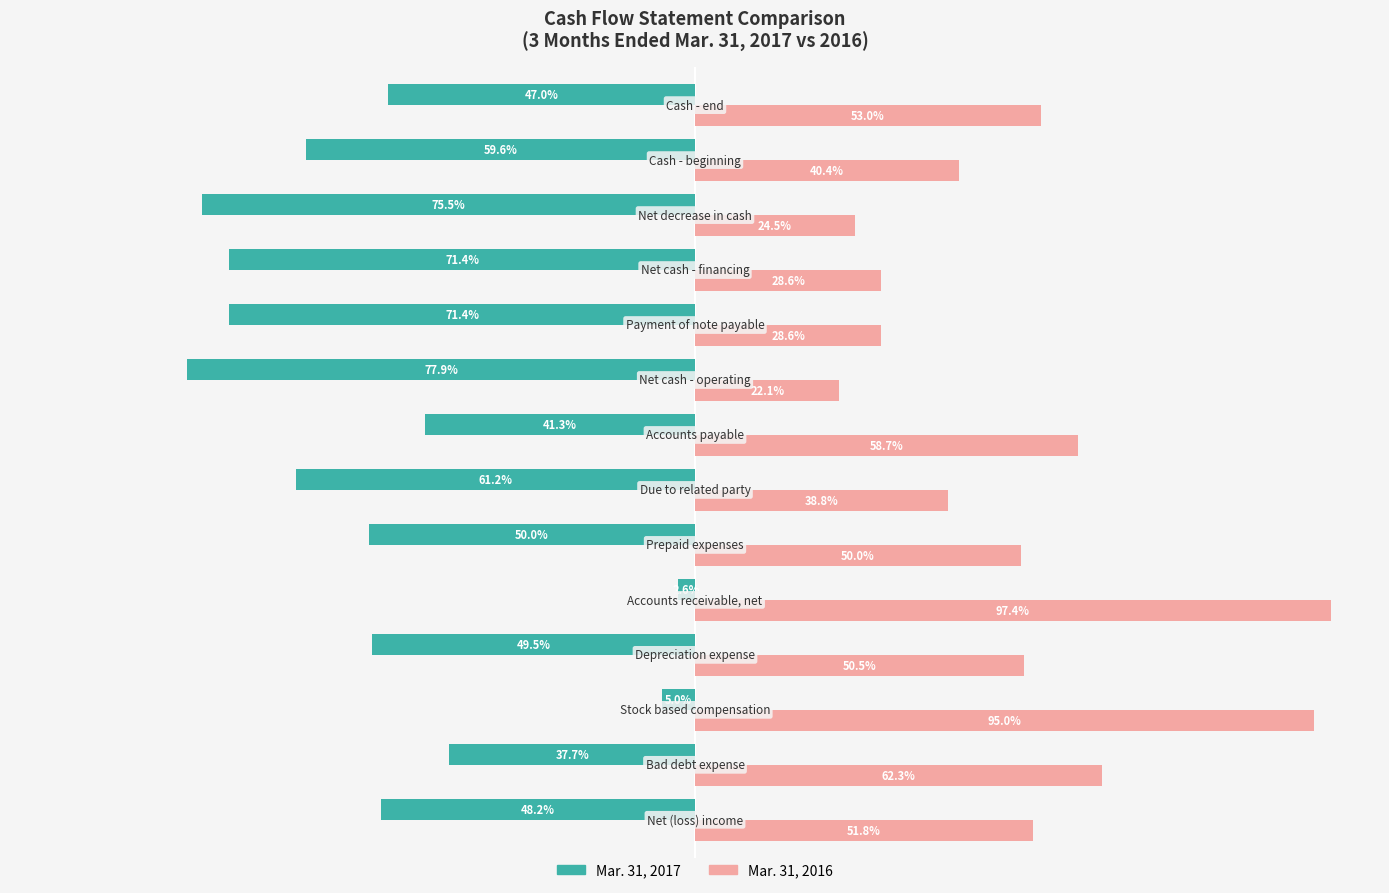

Which series has the largest total across all categories?

Mar. 31, 2016